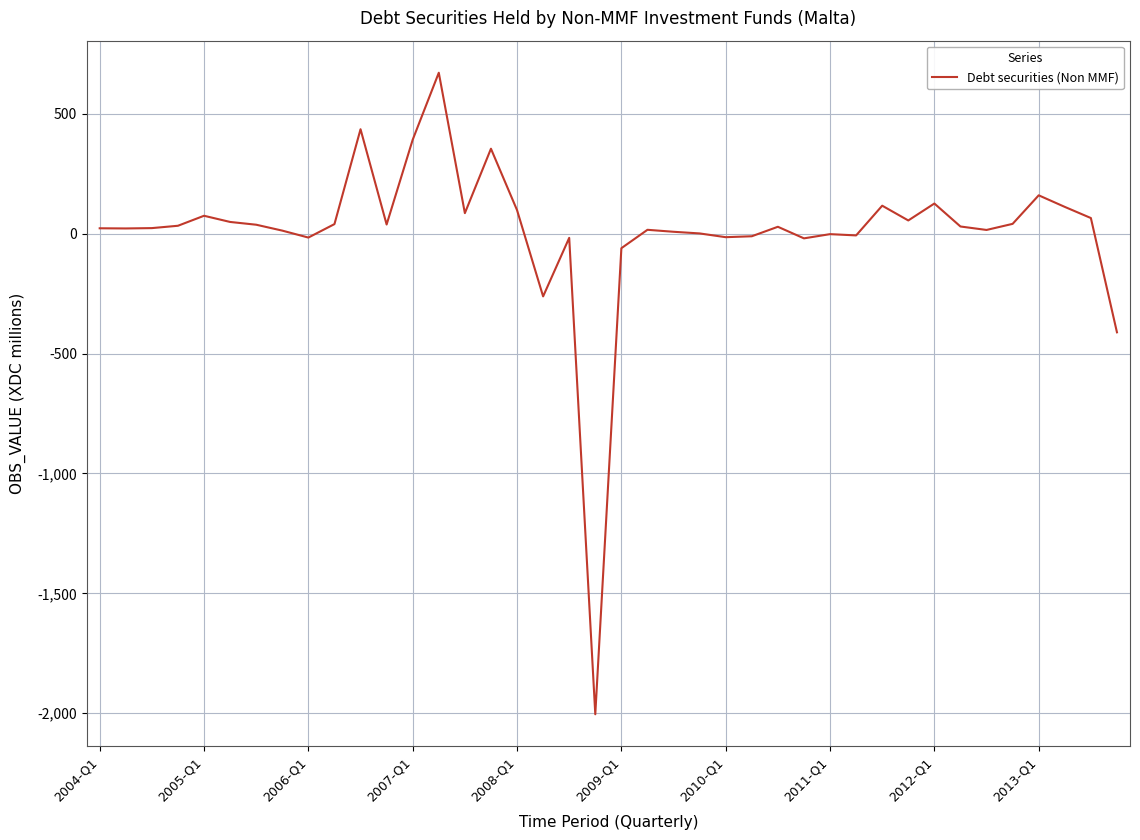

Count the number of data series in this chart.

1